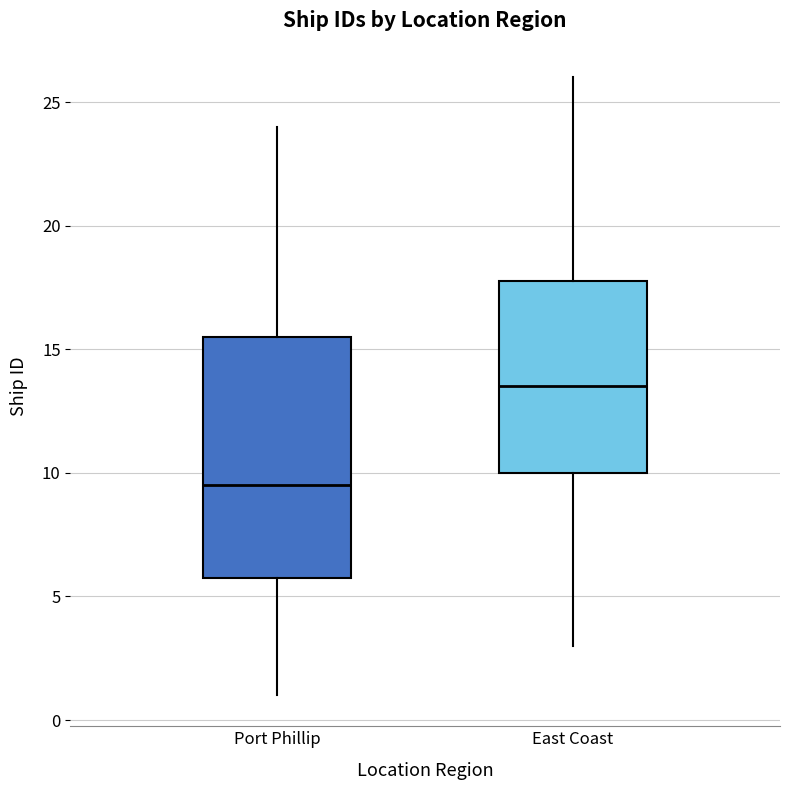

Reading left to right, transcribe this box plot: for each box, give where its median line is, the range the box spans, and where its two whiskers end, as read against the y-axis. The values are not printed on the chart, so give them approximately, as read against the axis.

Port Phillip: median 9.5, box 6.0 to 15.5, whiskers 1.0 to 24.0
East Coast: median 13.5, box 10.0 to 18.0, whiskers 3.0 to 26.0